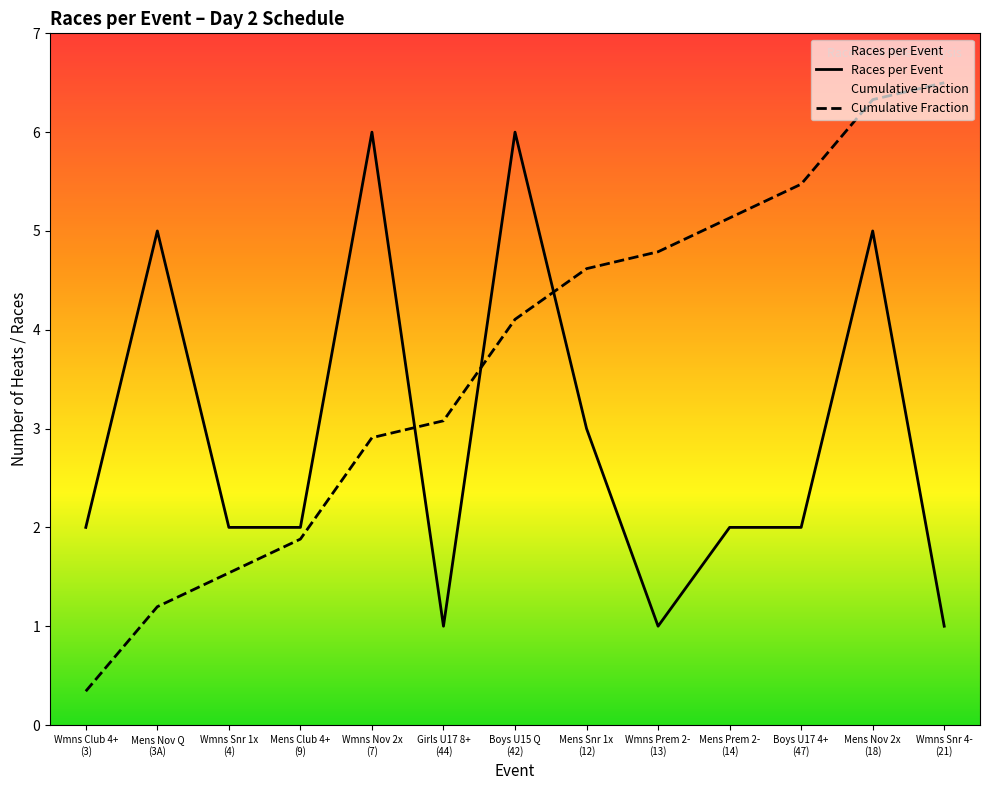

Where is Races per Event nearest to the value 3?

Mens Snr 1x
(12)